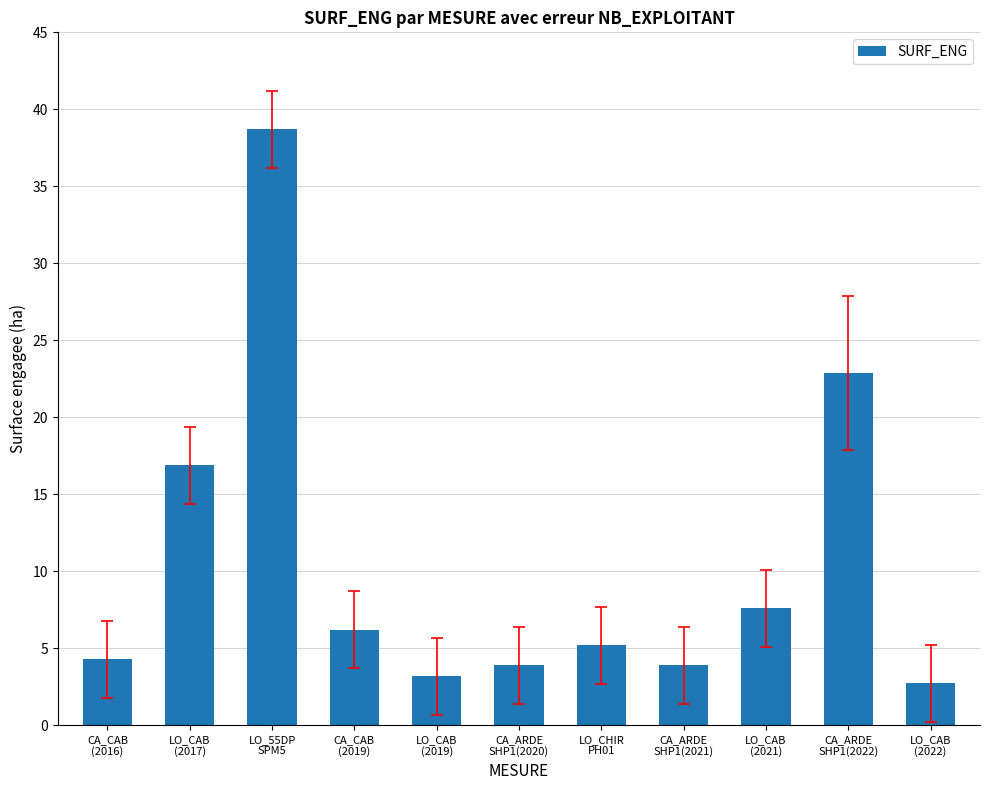

Are the bars grouped side by side (vs. stacked)?

No